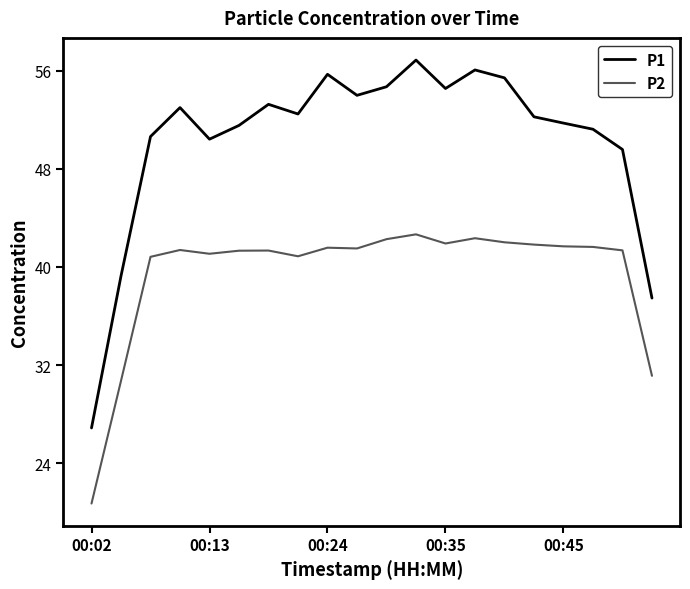

List the series in order of their peak value, highest first.

P1, P2